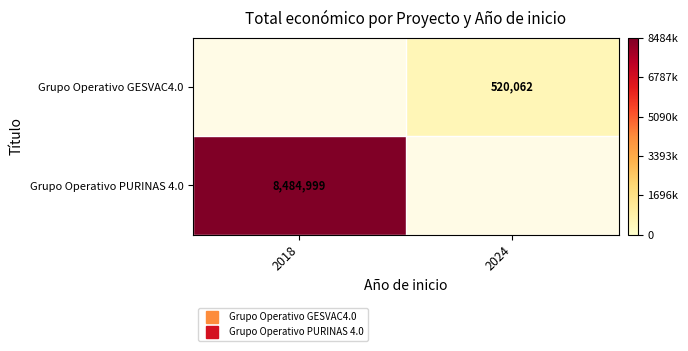

What is the difference between the Grupo Operativo GESVAC4.0 values at 2024 and 2018?

520062